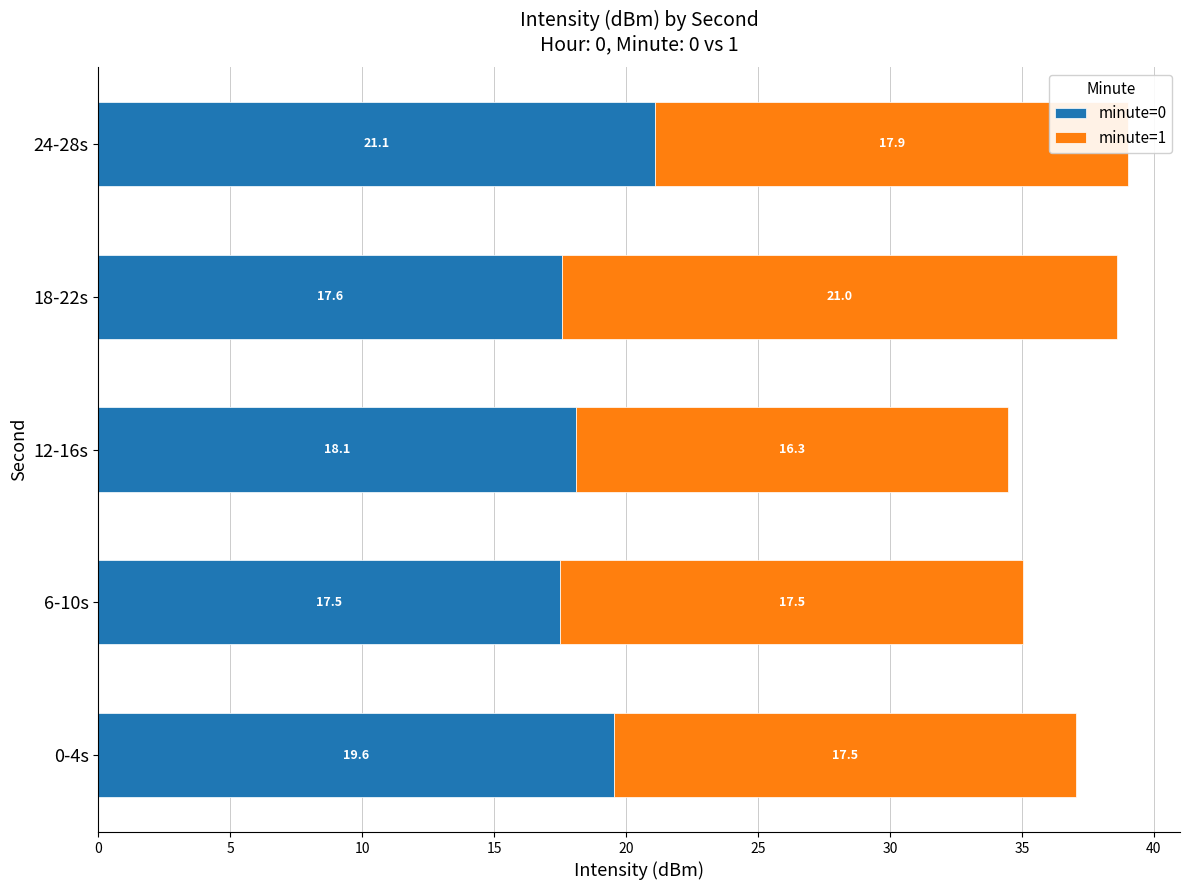

What is the average value of the minute=0 series?

18.8